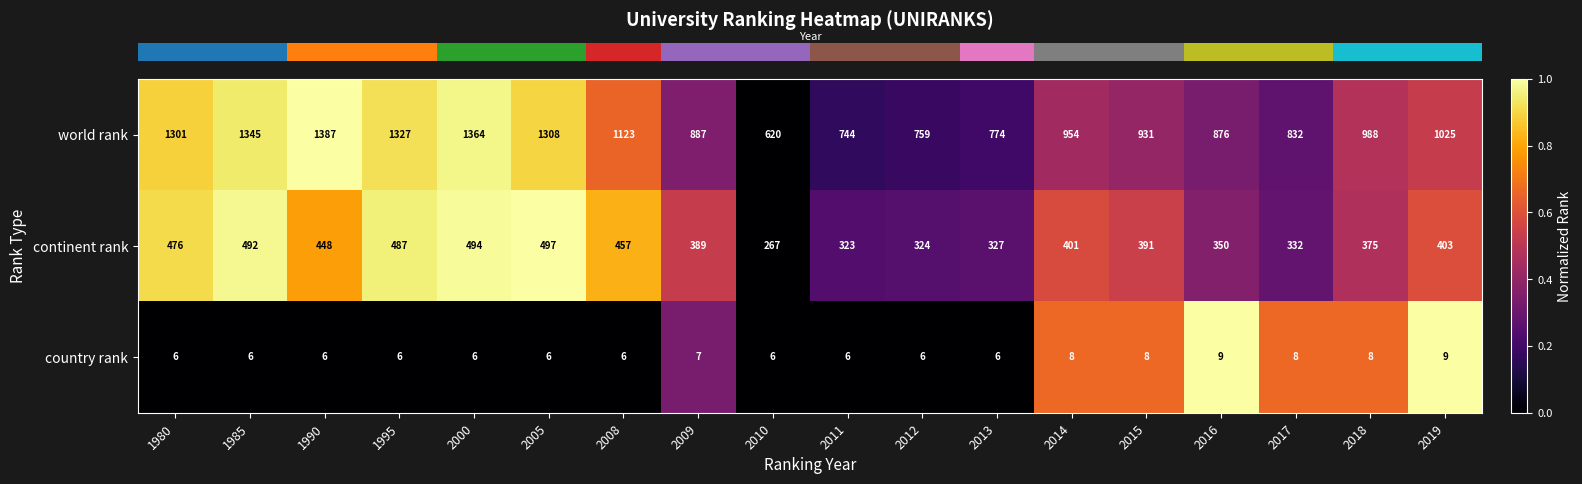

The value of world rank at 2008 is 1123. True or false?

True